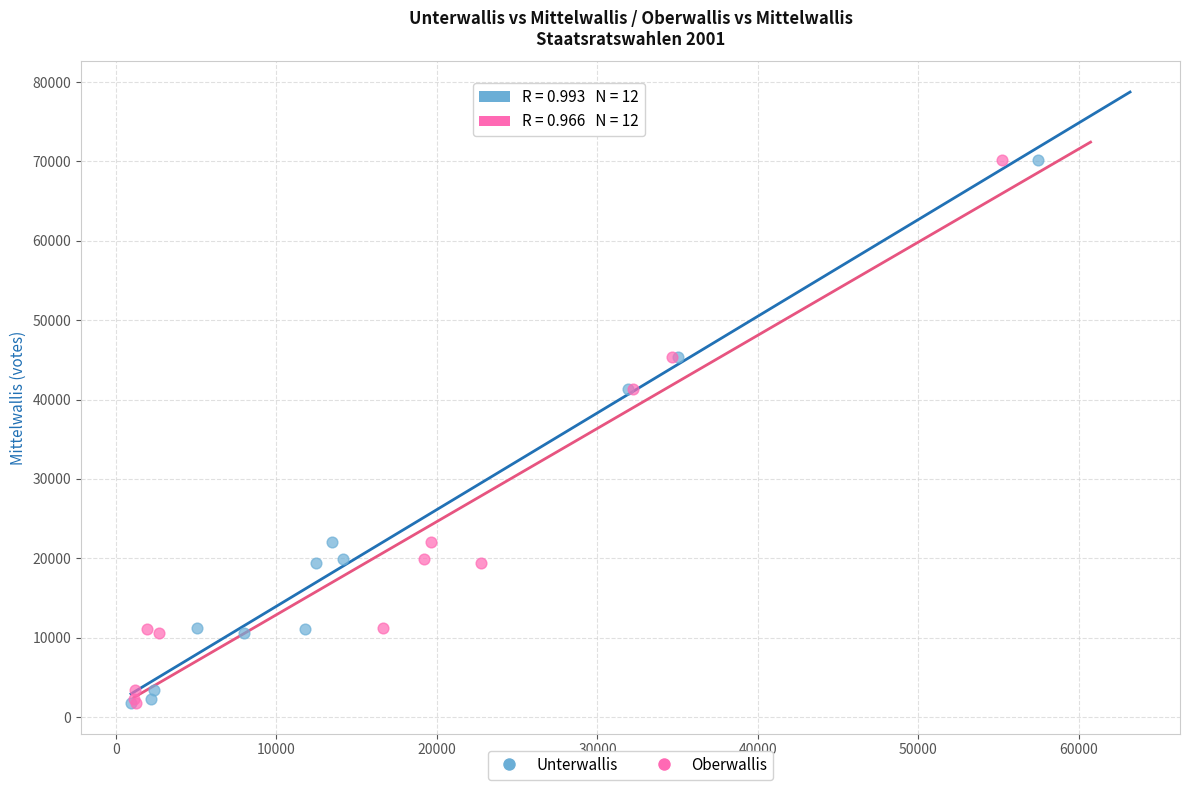

What are all the series names shown in the legend?

Unterwallis, Oberwallis